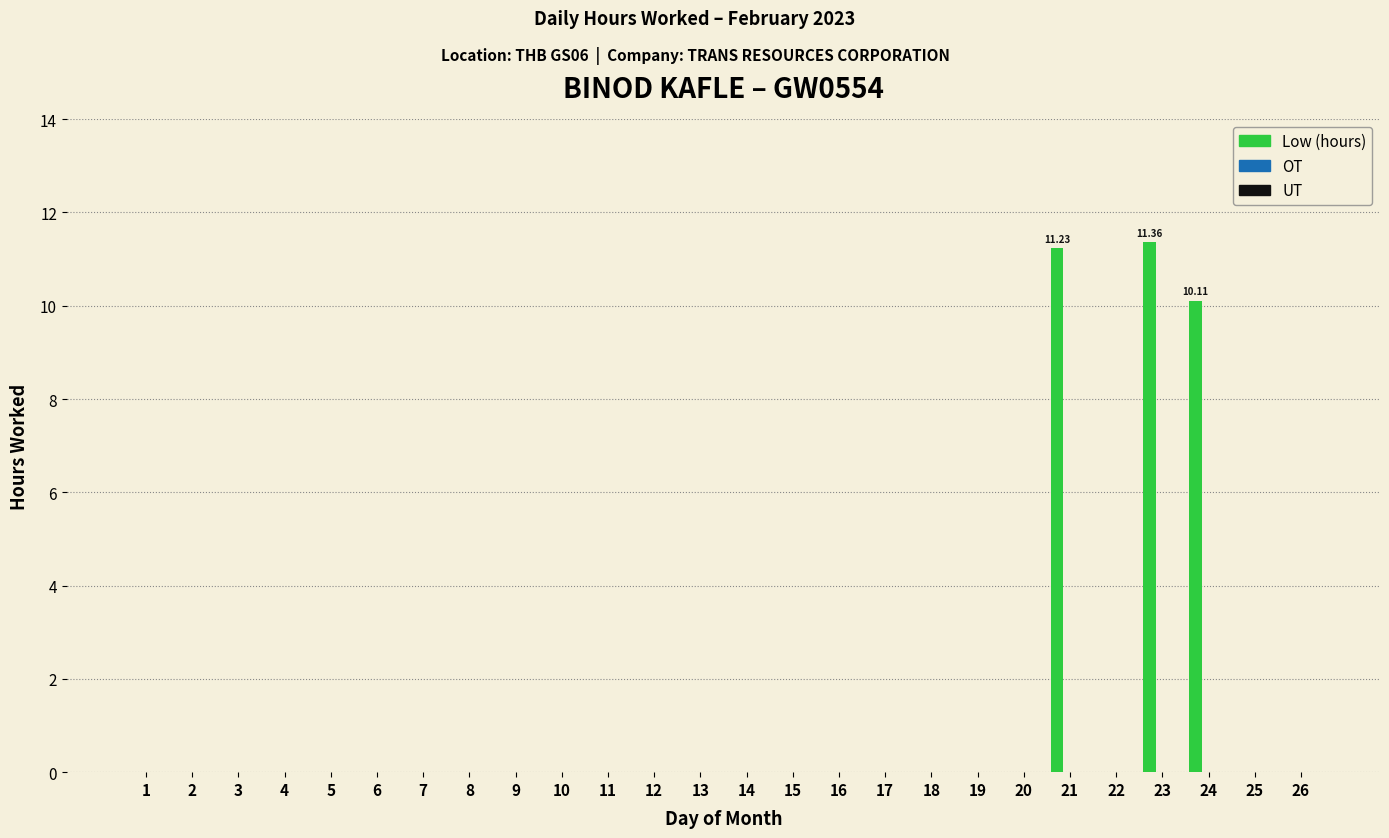

What is the sum of all values?

32.7